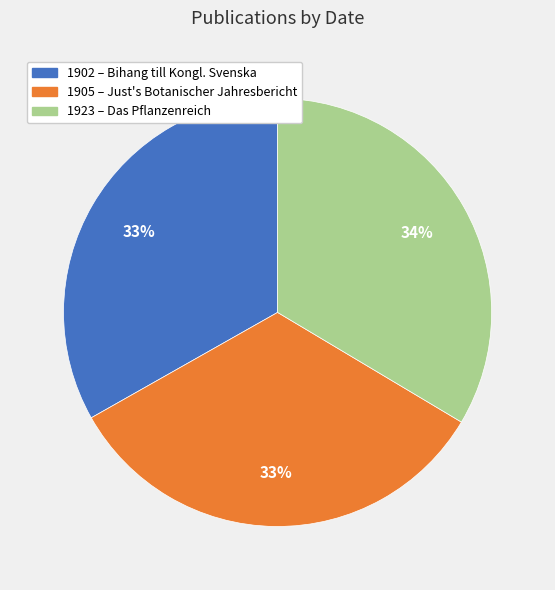

What percentage is the 1902 – Bihang till Kongl. Svenska slice, to the nearest percent?

33%